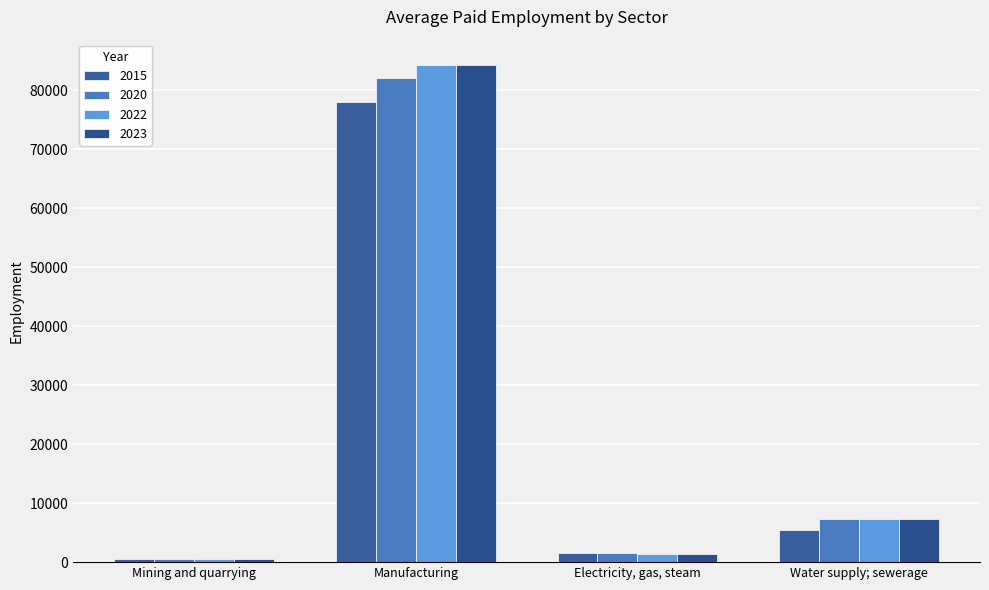

How many categories are shown in the chart?

4